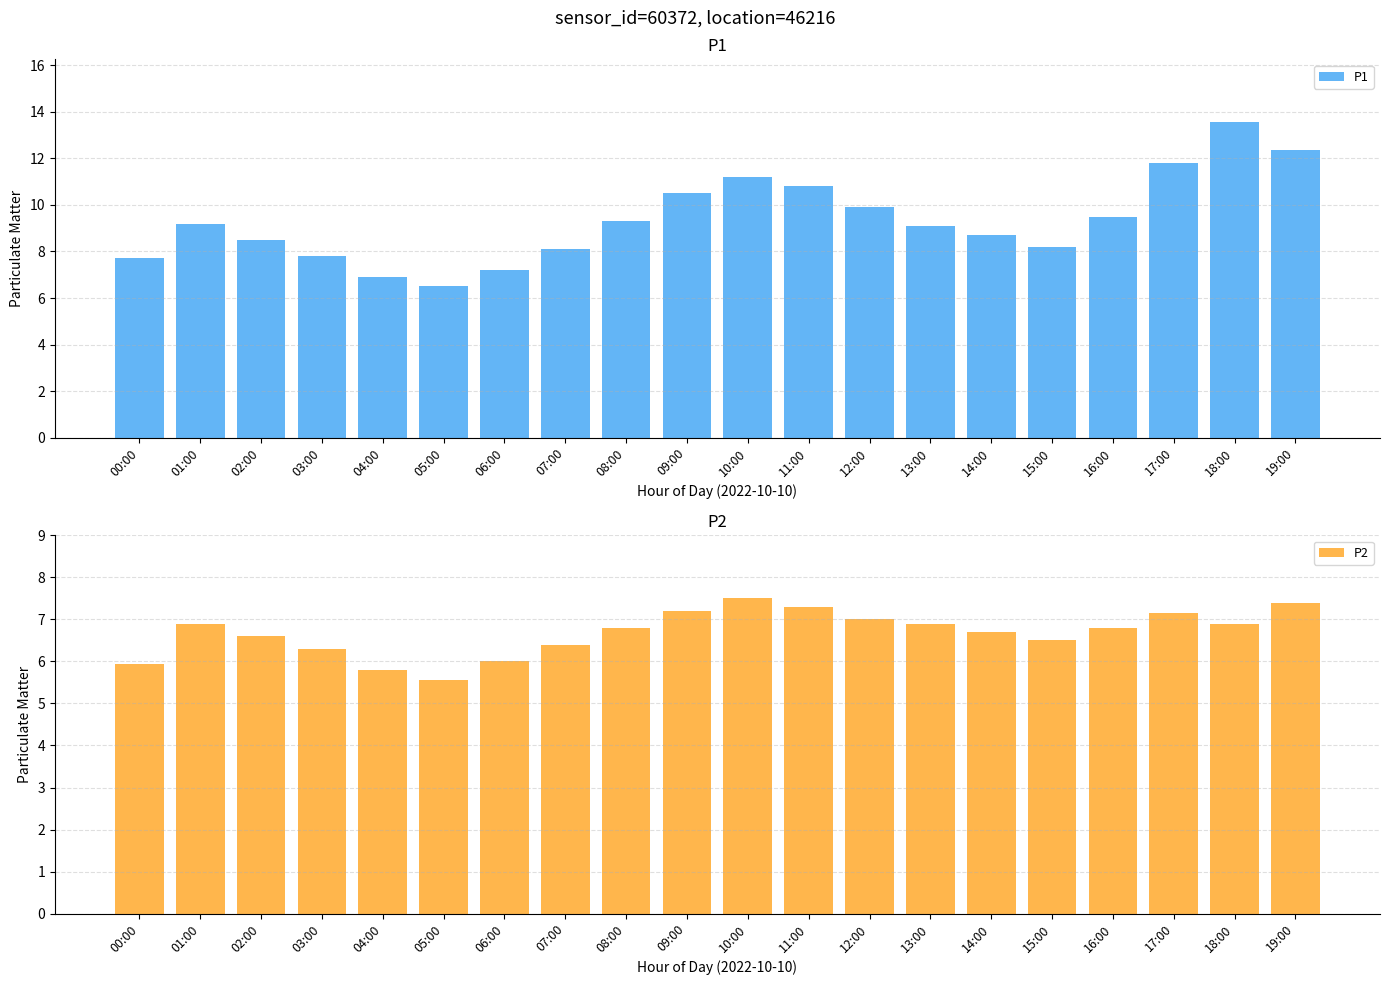

At 10:00, list the series in order from largest to smallest.

P1, P2